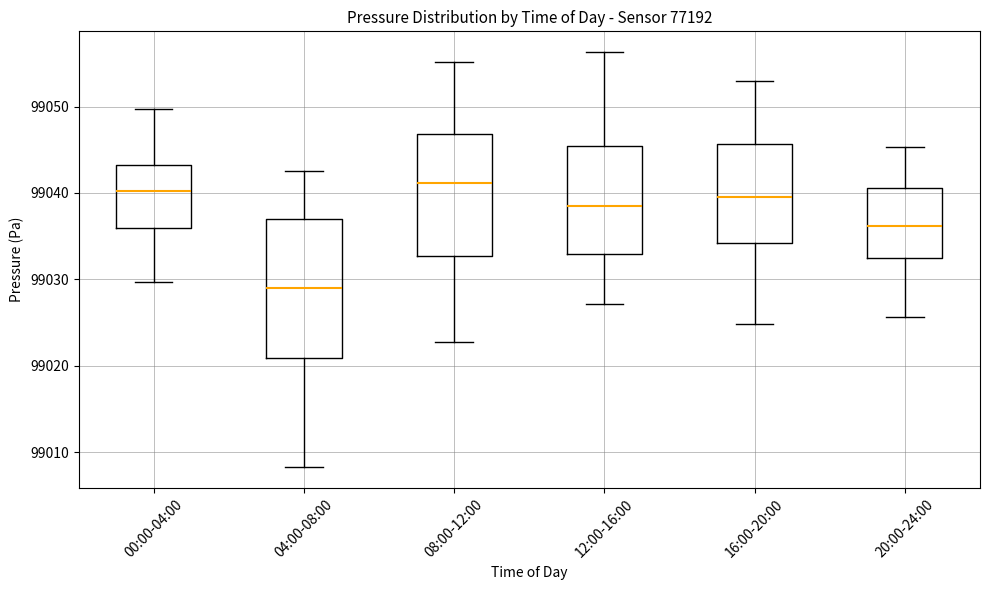

Which box's median line is the lowest?

04:00-08:00